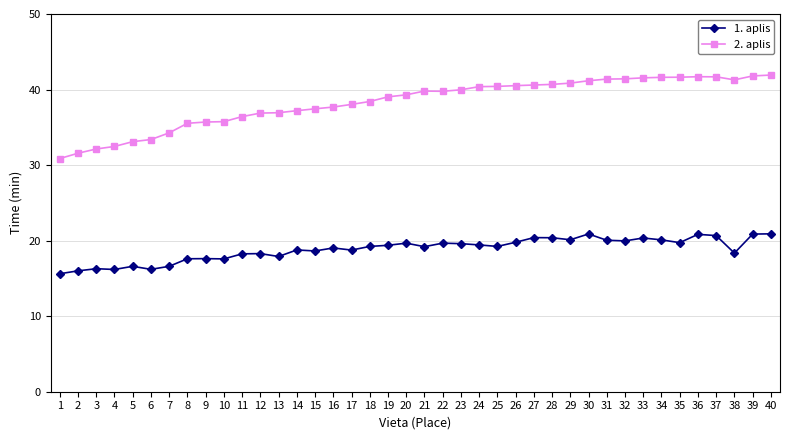

Rank the series by their average value, from lowest to highest.

1. aplis, 2. aplis